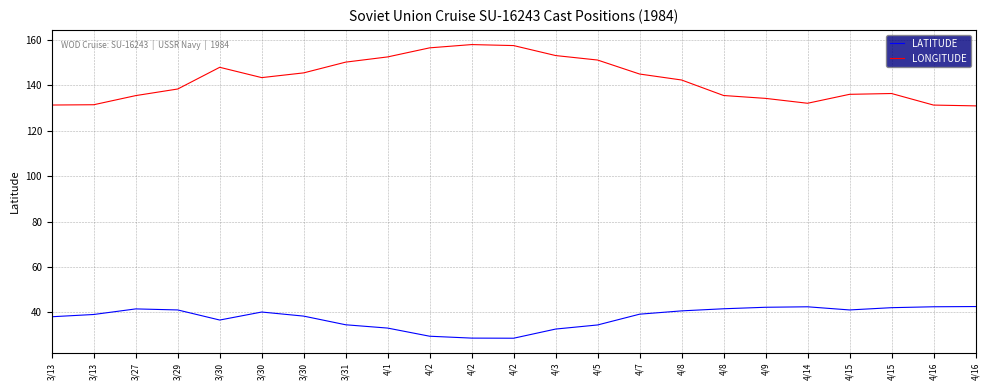

What are all the series names shown in the legend?

LATITUDE, LONGITUDE